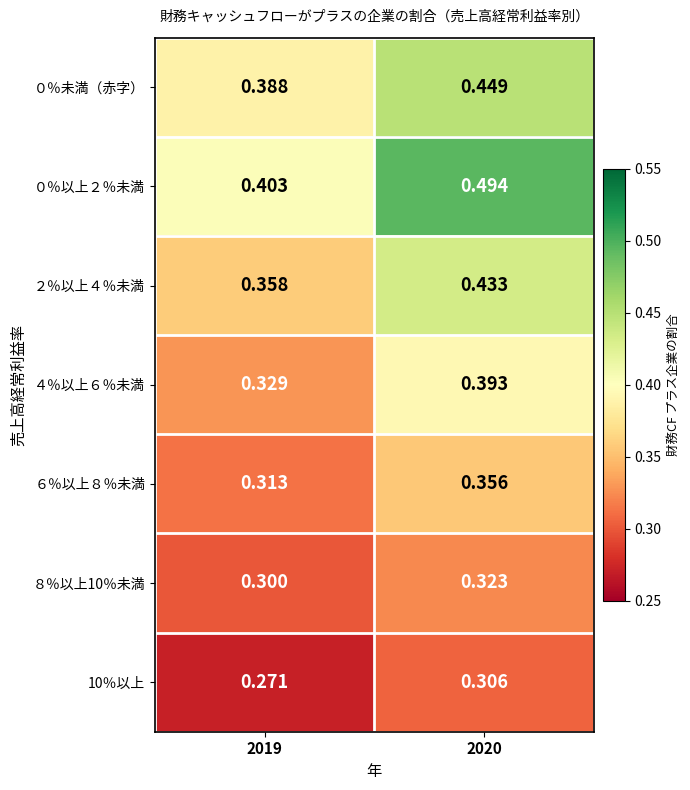

What is the minimum value shown in the chart?

0.3